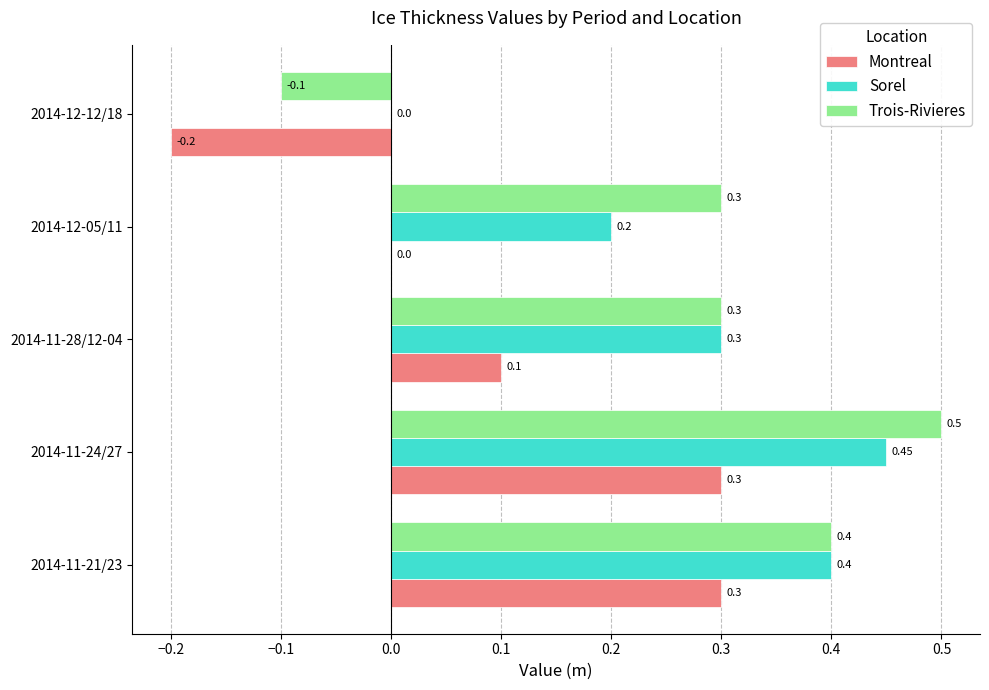

What is the sum of all Montreal values?

0.5